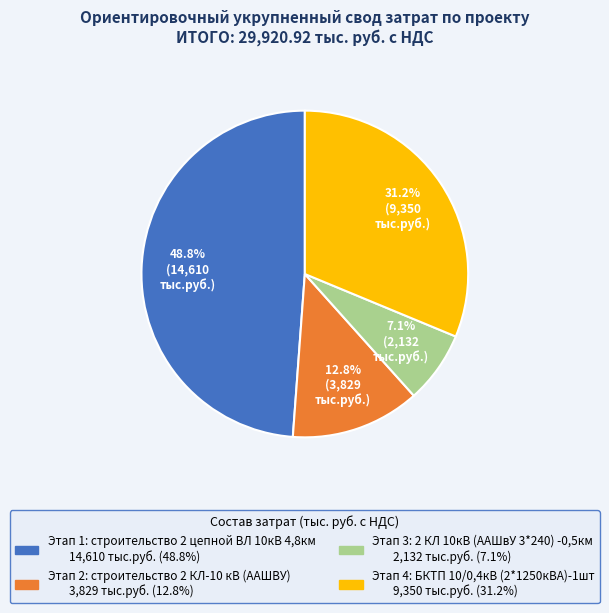

Is there any slice that represents more than half of the pie?

No